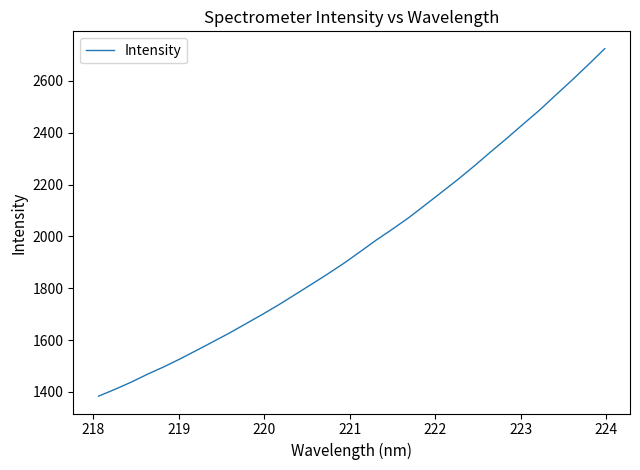

What is the difference between the maximum and minimum values?

1340.6